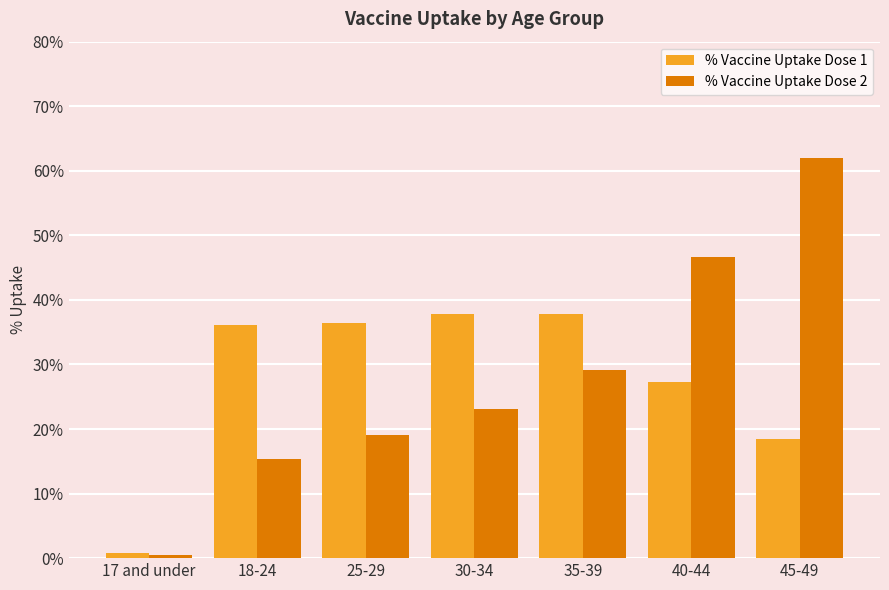

The value of % Vaccine Uptake Dose 2 at 45-49 is 38.3. True or false?

False